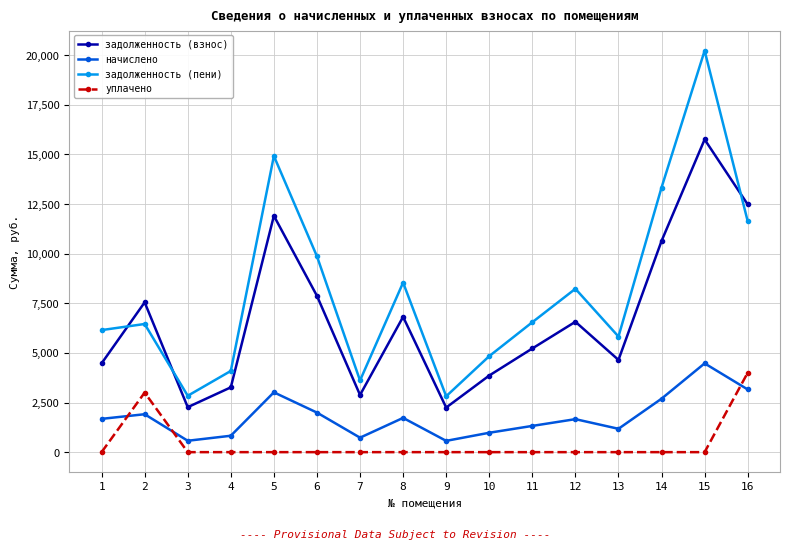

What is the maximum value for задолженность (взнос)?

15750.4